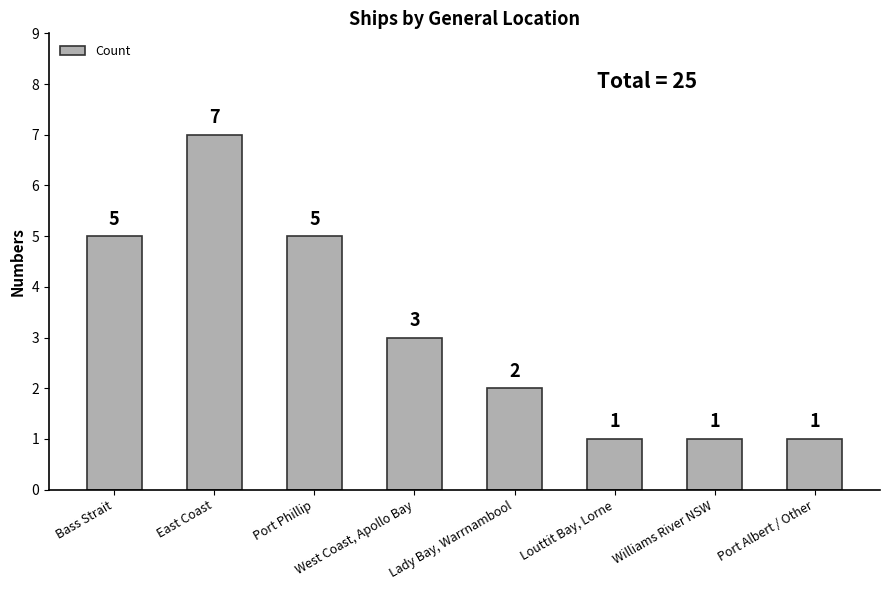

What position from the left is Williams River NSW?

7